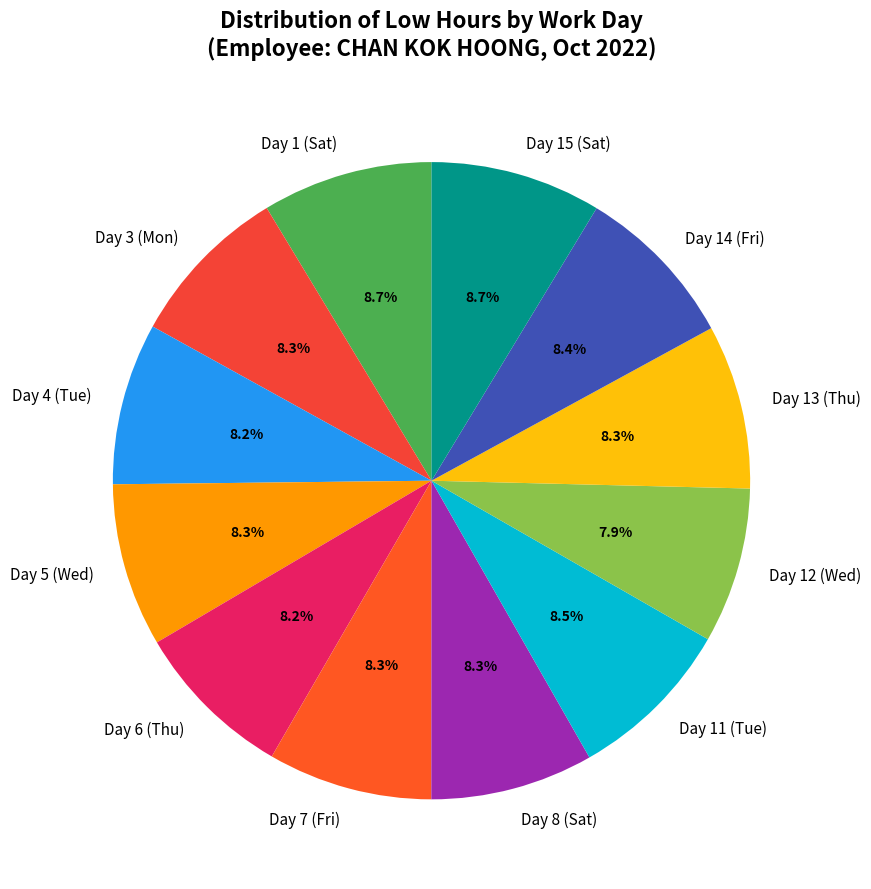

To the nearest percent, what percentage of the pie is Day 3 (Mon)?

8%